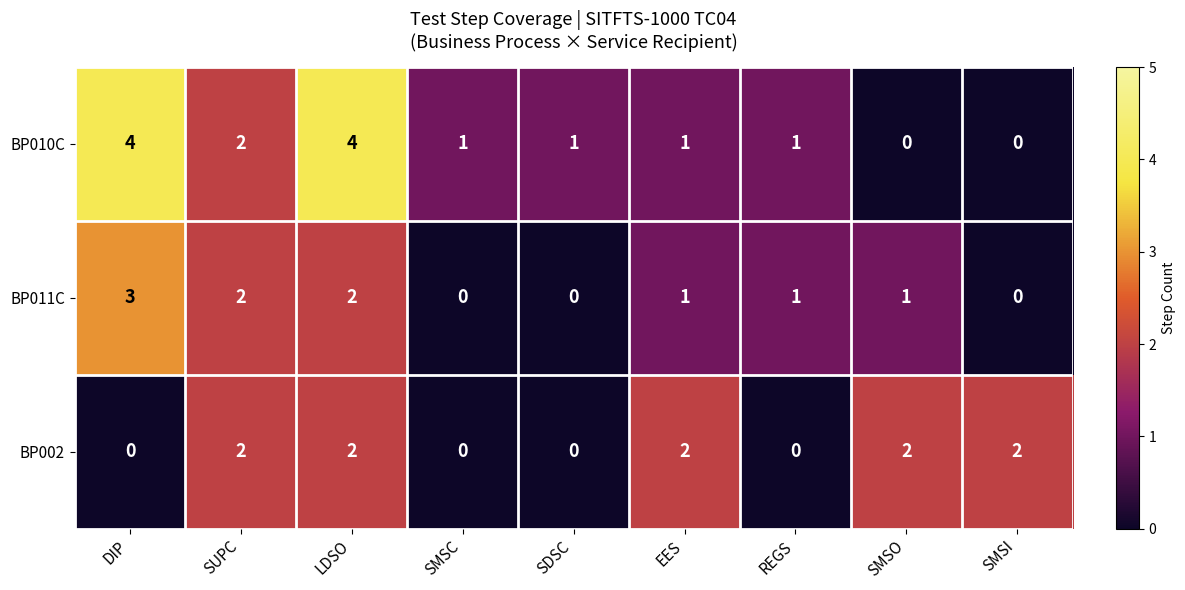

What is the sum of all BP002 values?

10